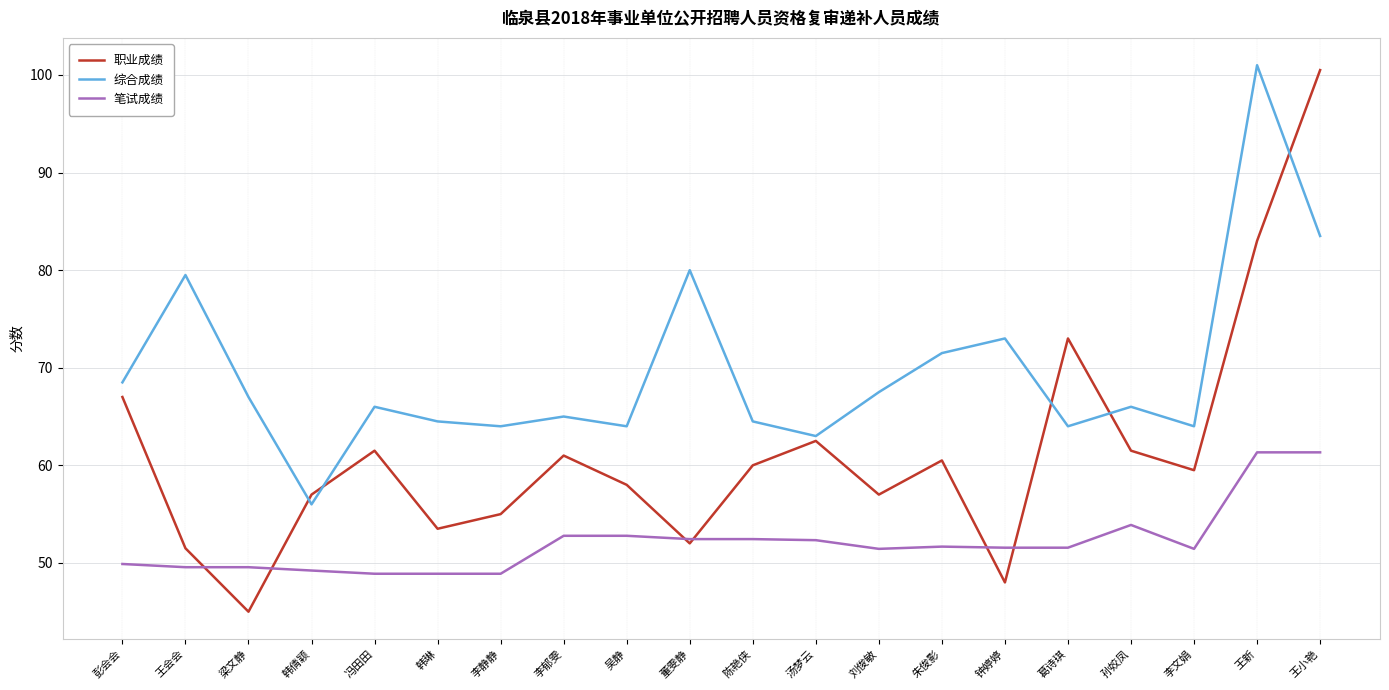

Is it true that 职业成绩 equals 90.8 at 彭会会?

False